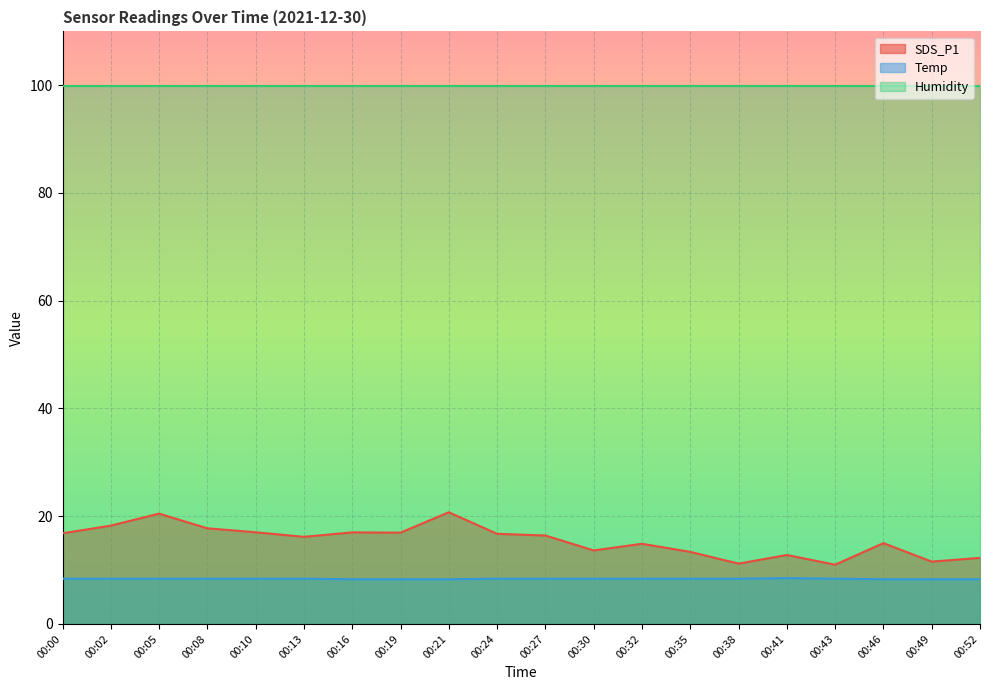

How many series are shown in this chart?

3